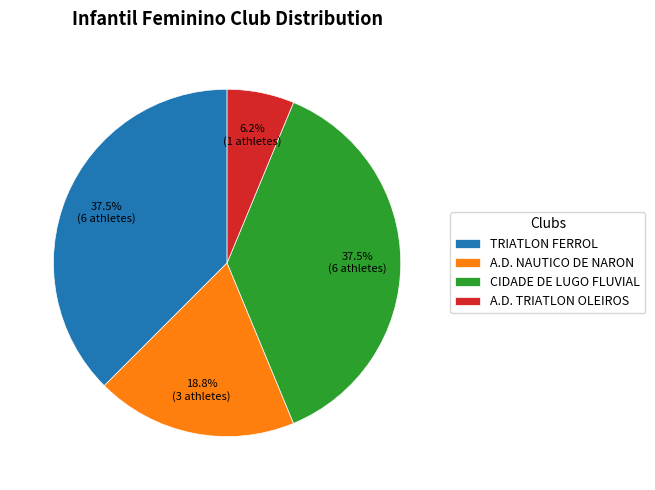

To the nearest percent, what is the difference between the largest and smallest slice percentages?

31%